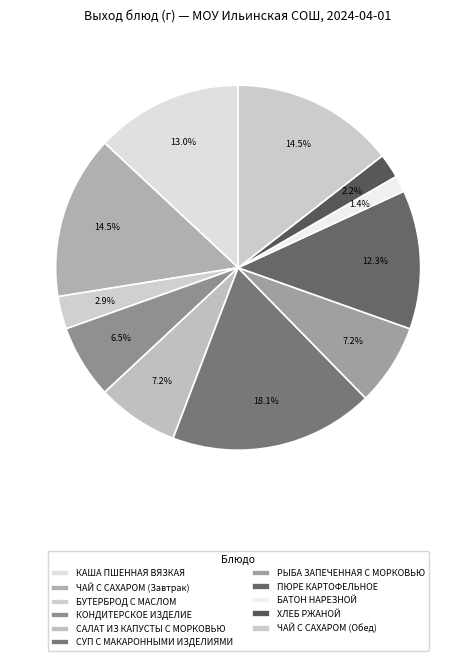

How many segments does this pie chart have?

11